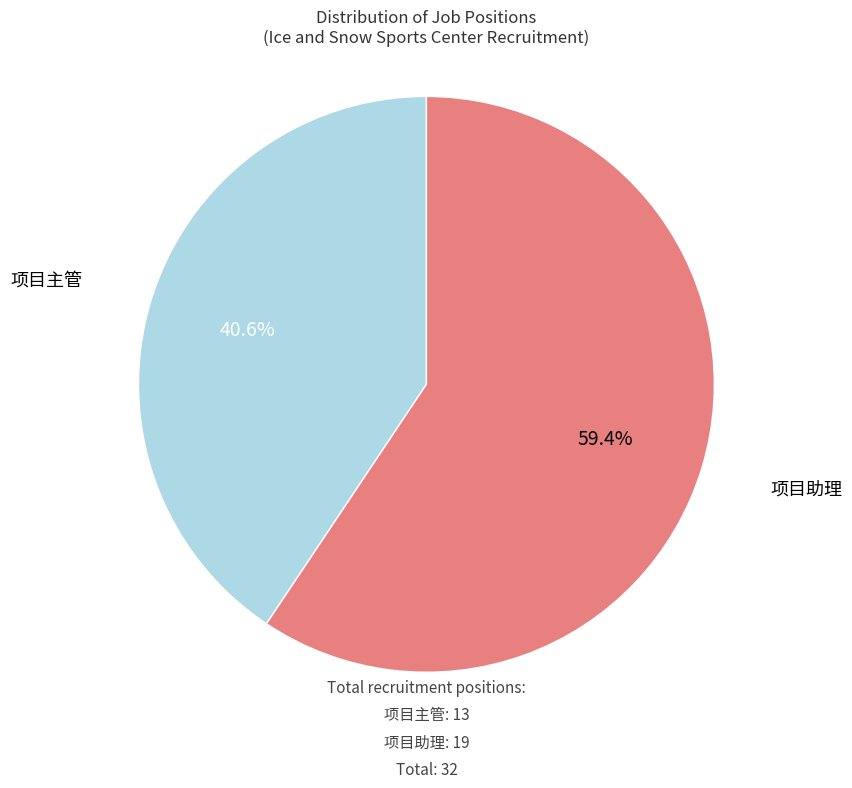

Combined, what portion of the pie is 项目主管 and 项目助理?

100.0%